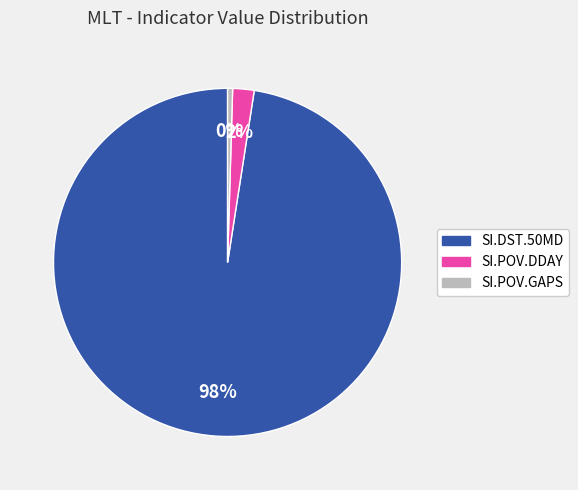

Rank the categories by value from lowest to highest.

SI.POV.GAPS, SI.POV.DDAY, SI.DST.50MD